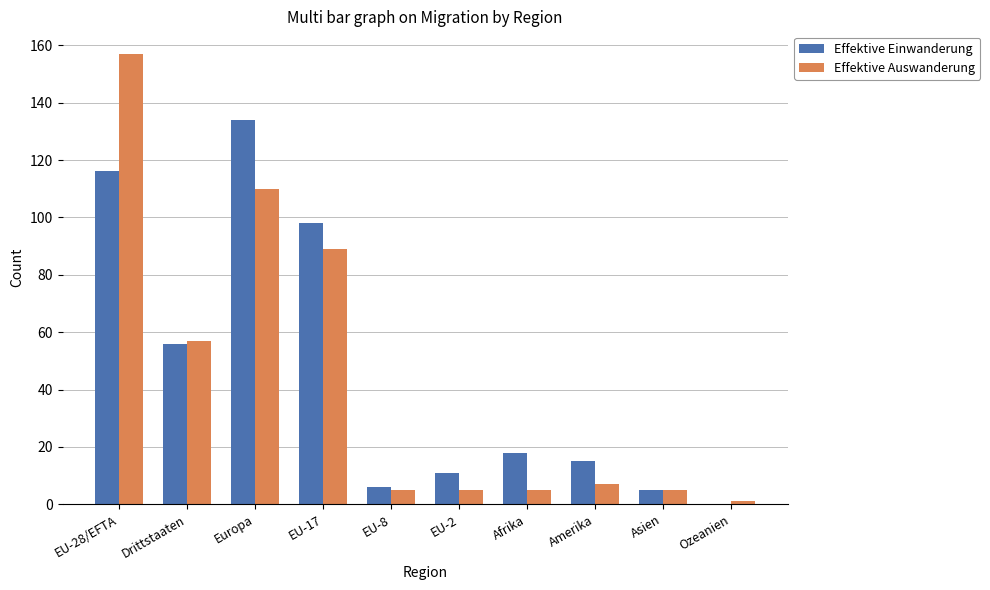

The Effektive Auswanderung series shows 5 at Afrika. True or false?

True